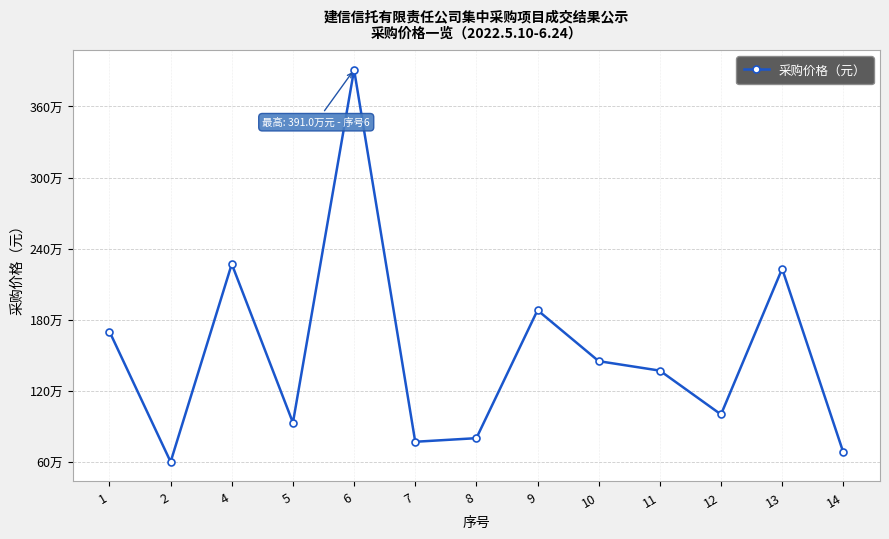

What is the difference between the values at 7 and 11?

600440